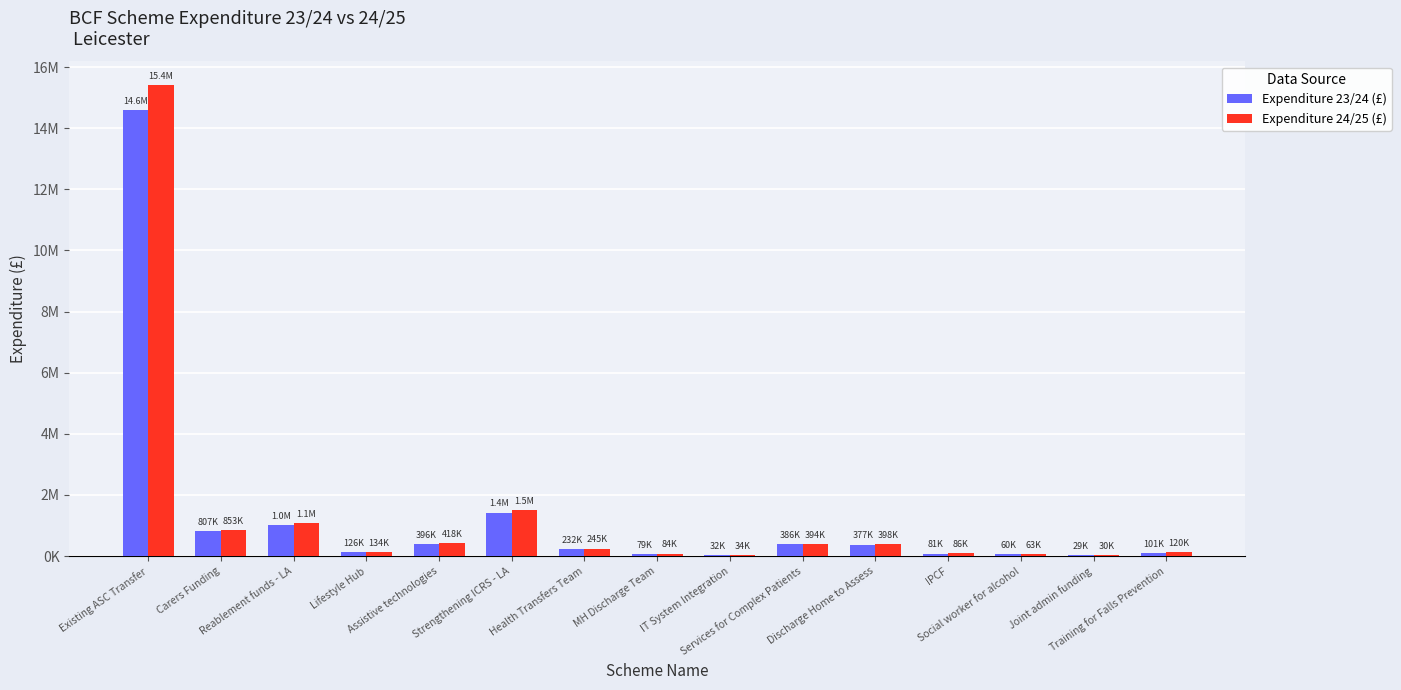

What is the sum of the Expenditure 24/25 (£) values at Health Transfers Team and Social worker for alcohol?

308054